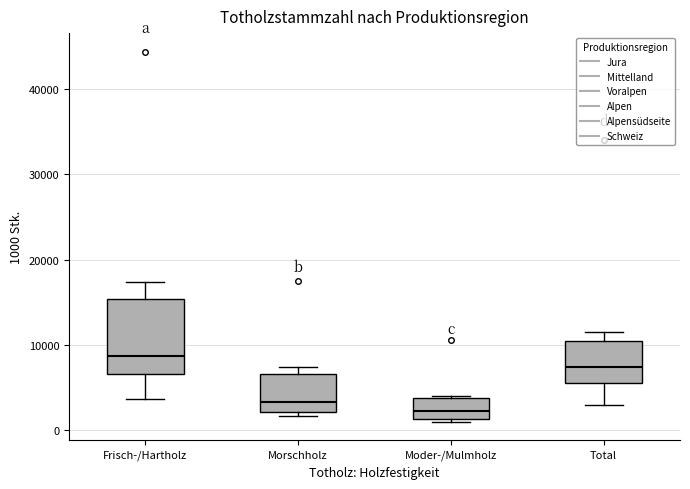

Where is the upper edge of the box for Moder-/Mulmholz on the y-axis? The values are not printed on the chart, so give them approximately, as read against the axis.

4000